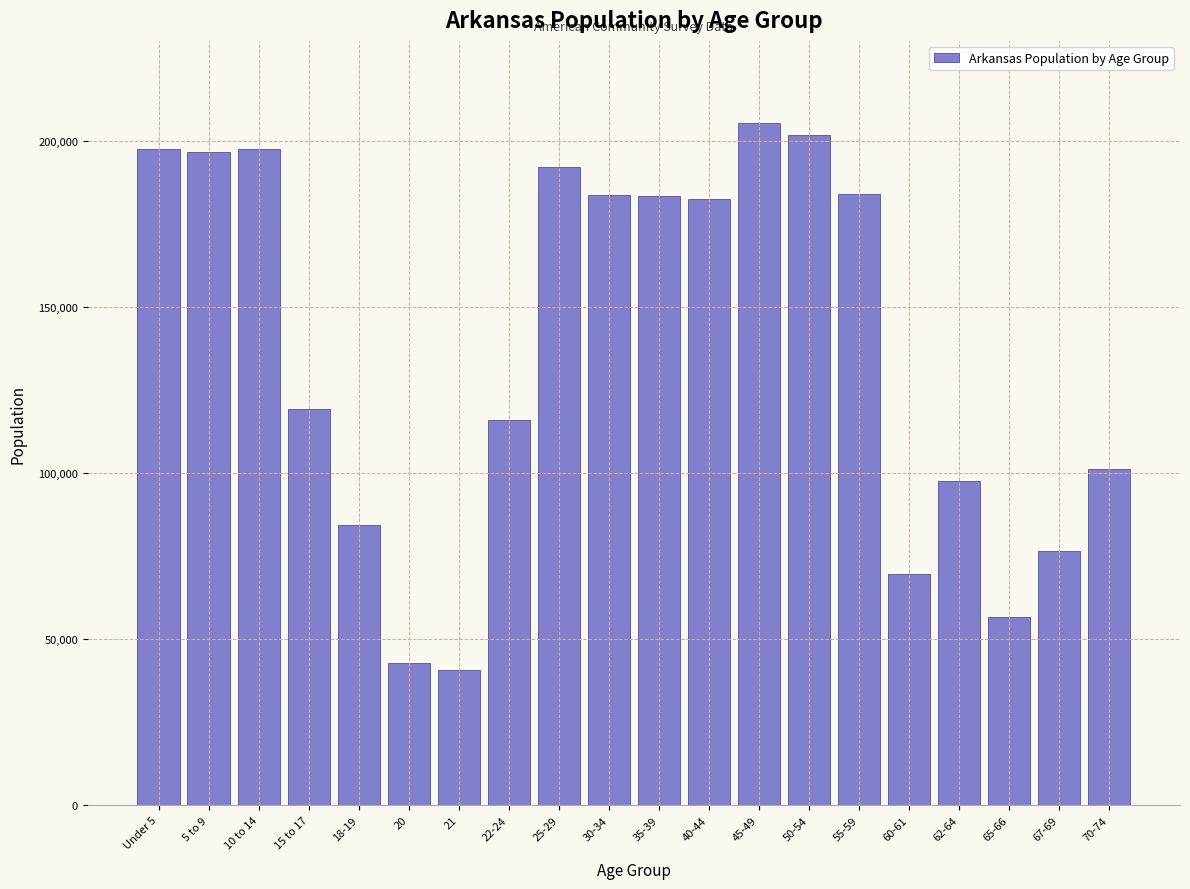

What is the difference between the values at 55-59 and 22-24?

67850